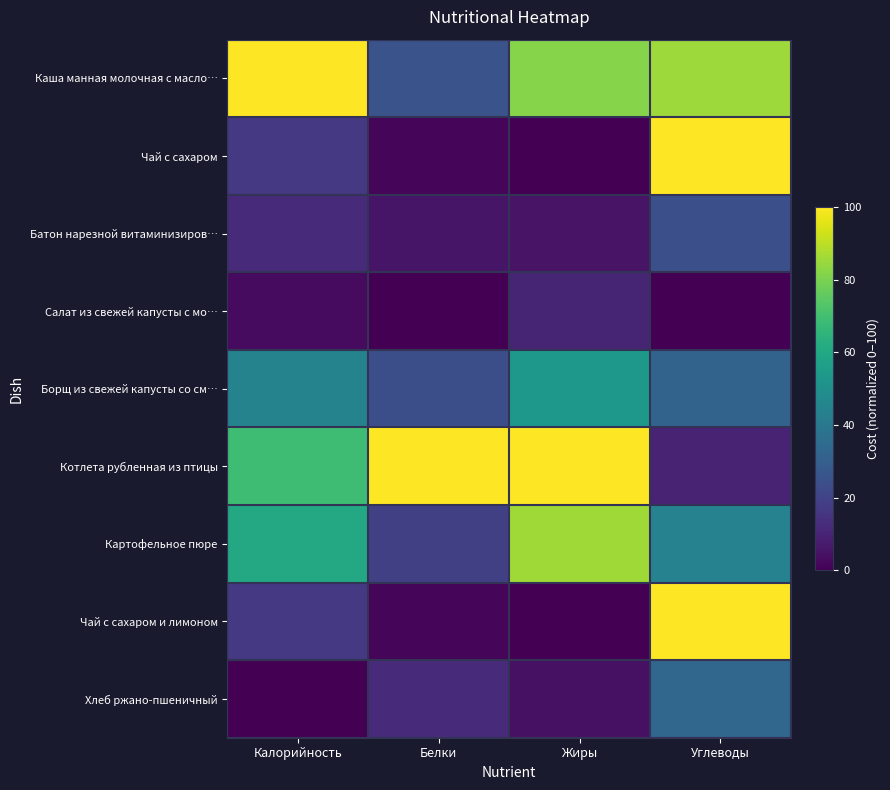

At Белки, list the series in order from largest to smallest.

Котлета рубленная из птицы, Каша манная молочная с масло…, Борщ из свежей капусты со см…, Картофельное пюре, Хлеб ржано-пшеничный, Батон нарезной витаминизиров…, Чай с сахаром, Чай с сахаром и лимоном, Салат из свежей капусты с мо…